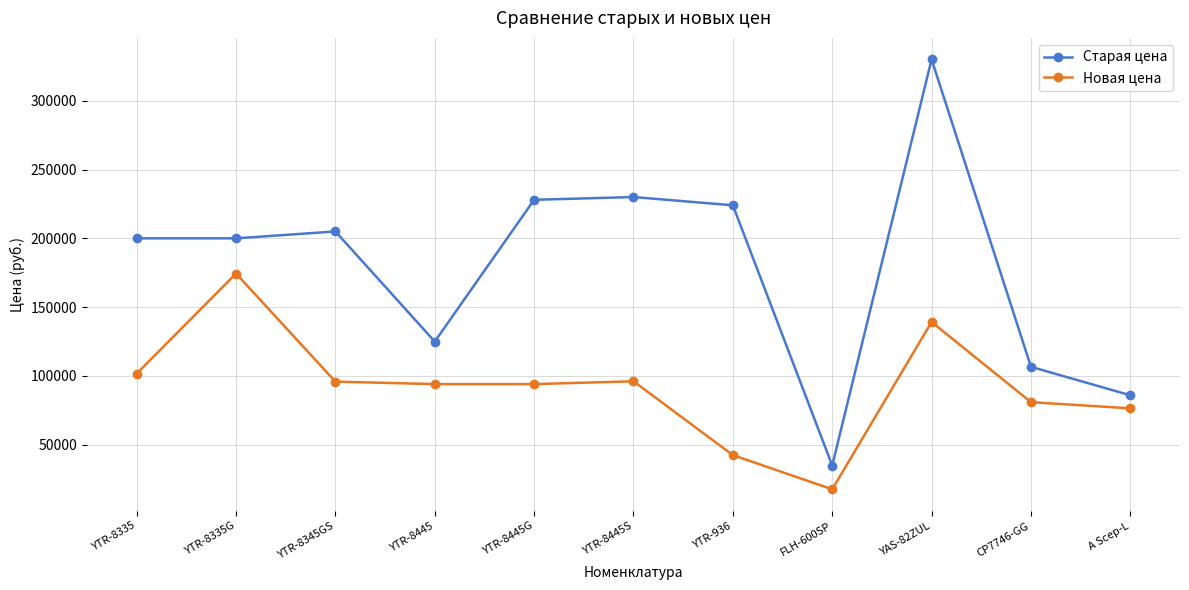

True or false: Новая цена and Старая цена intersect in this chart.

False